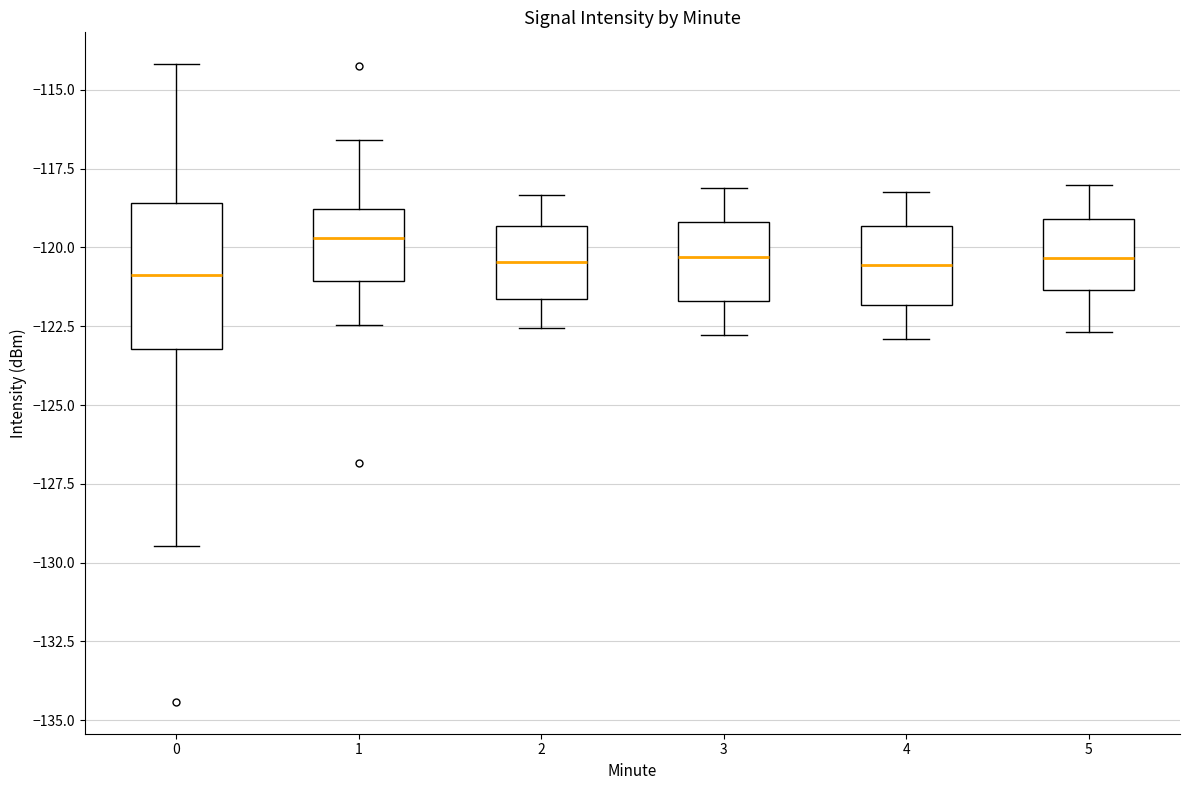

Reading left to right, transcribe this box plot: for each box, give where its median line is, the range the box spans, and where its two whiskers end, as read against the y-axis. The values are not printed on the chart, so give them approximately, as read against the axis.

0: median -121.0, box -123.0 to -118.5, whiskers -129.5 to -114.0
1: median -119.5, box -121.0 to -119.0, whiskers -122.5 to -116.5
2: median -120.5, box -121.5 to -119.5, whiskers -122.5 to -118.5
3: median -120.5, box -121.5 to -119.0, whiskers -123.0 to -118.0
4: median -120.5, box -122.0 to -119.5, whiskers -123.0 to -118.0
5: median -120.5, box -121.5 to -119.0, whiskers -122.5 to -118.0